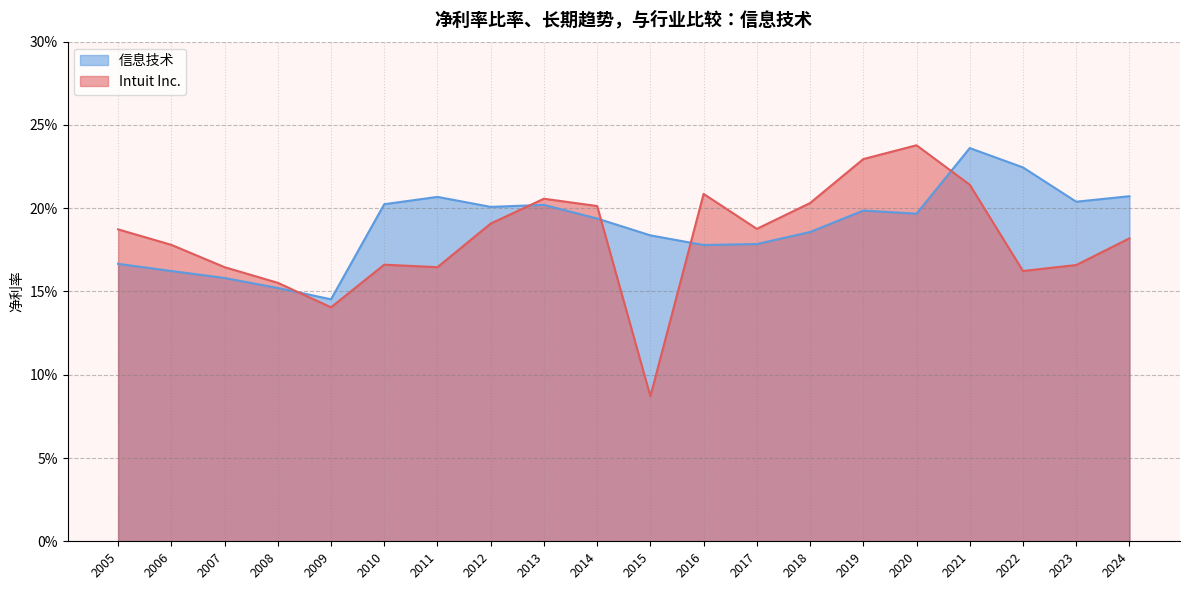

What is the average value of the 信息技术 series?

0.2